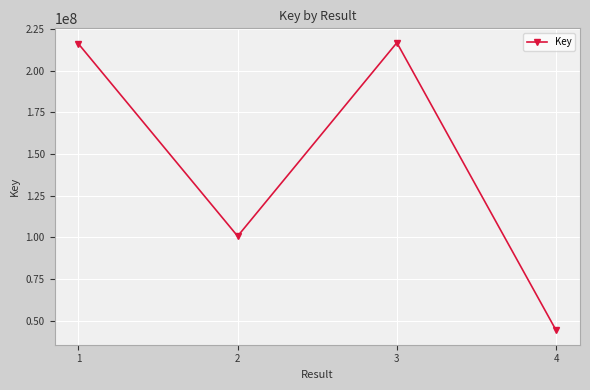

Is this an area chart (filled region under the line)?

No